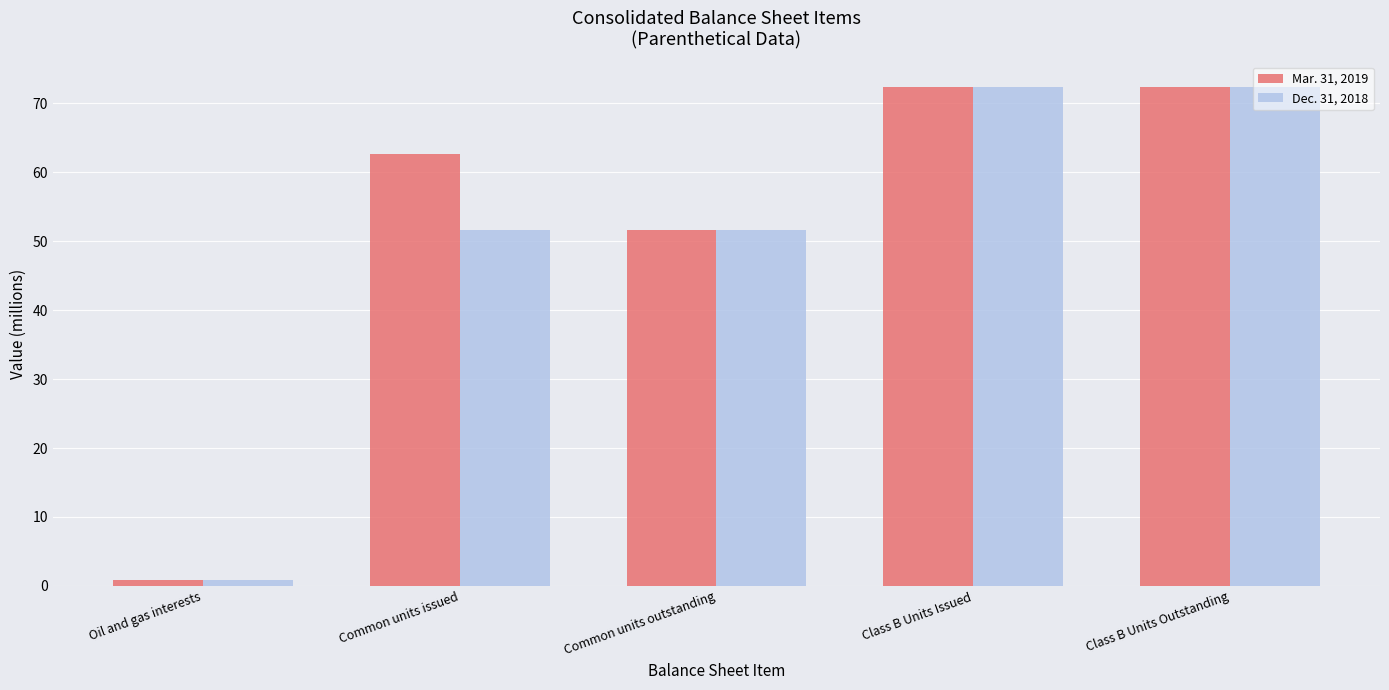

Which category has the lowest value in the Dec. 31, 2018 series?

Oil and gas interests